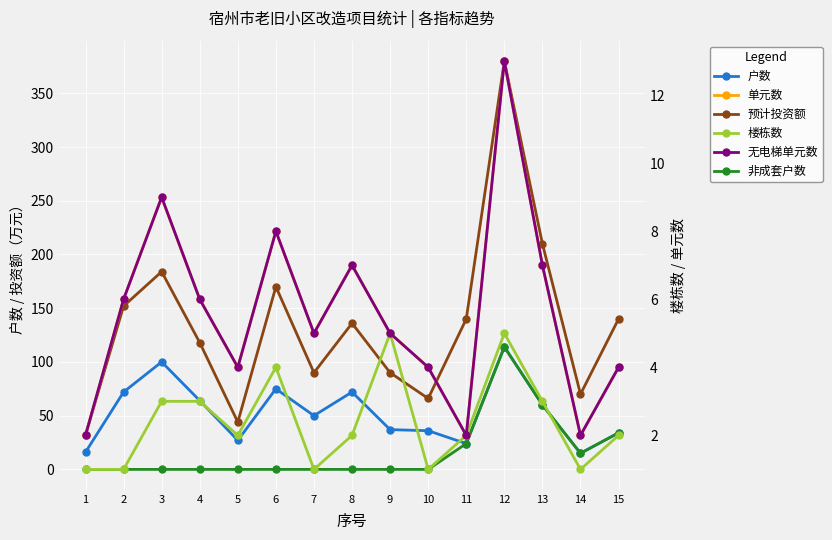

Rank the series by their maximum value, from lowest to highest.

楼栋数, 单元数, 无电梯单元数, 户数, 非成套户数, 预计投资额